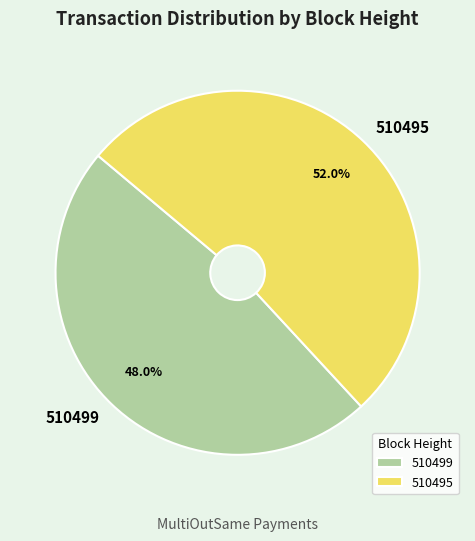

Approximately how many times larger is the value at 510499 compared to 510495?

0.9